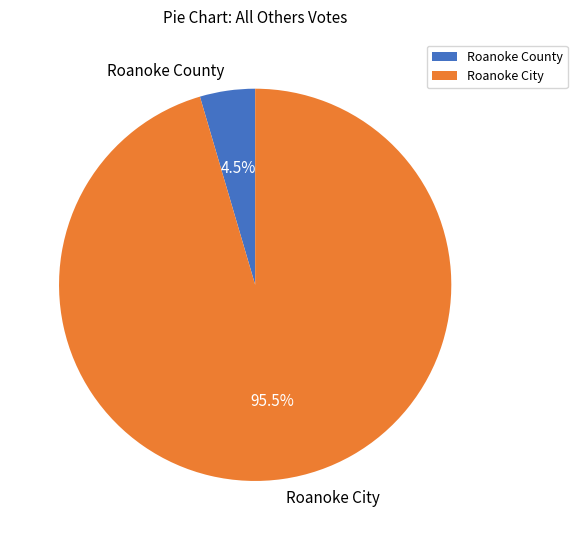

Count the number of slices in the pie.

2